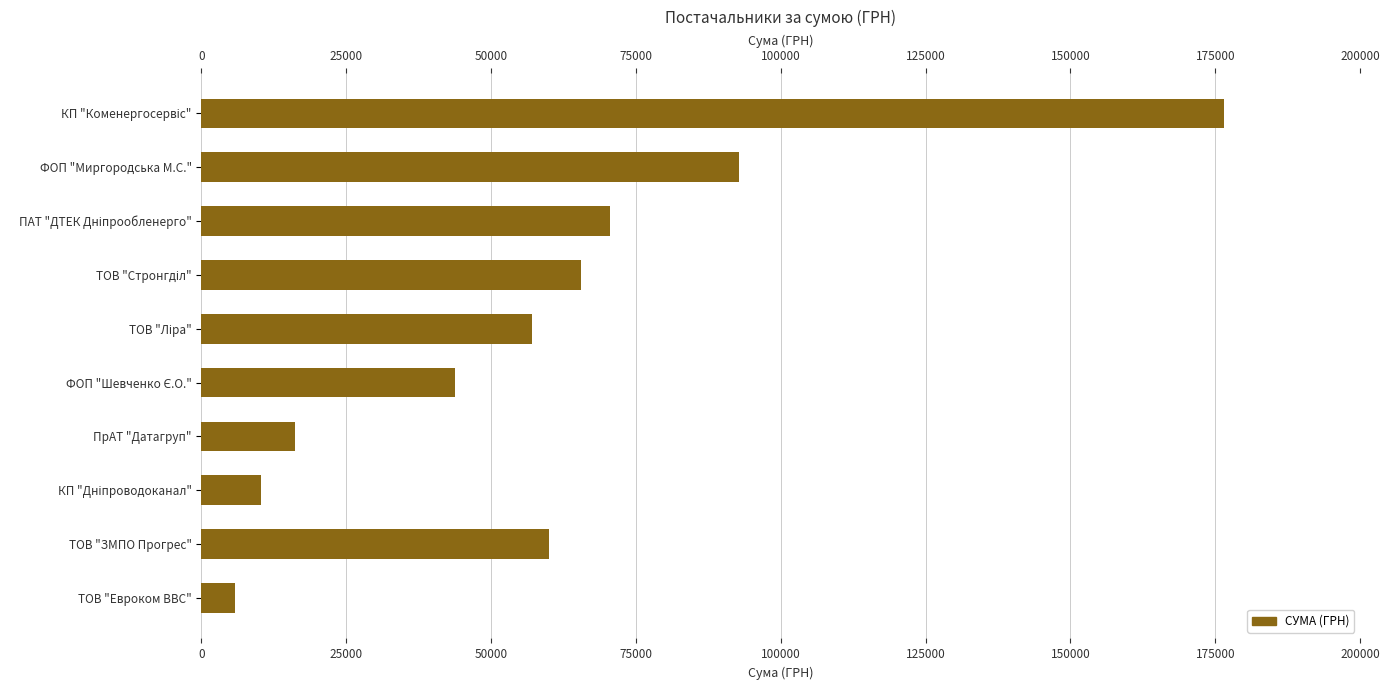

The chart shows a value of 60000.0 at ТОВ "ЗМПО Прогрес". True or false?

True